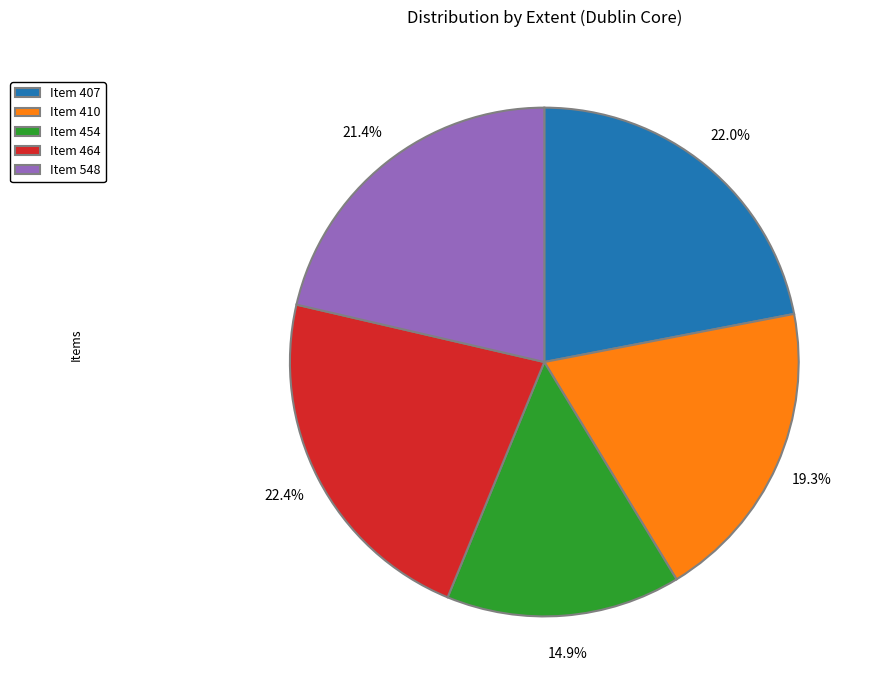

What percentage do Item 407 and Item 454 together represent?

36.9%